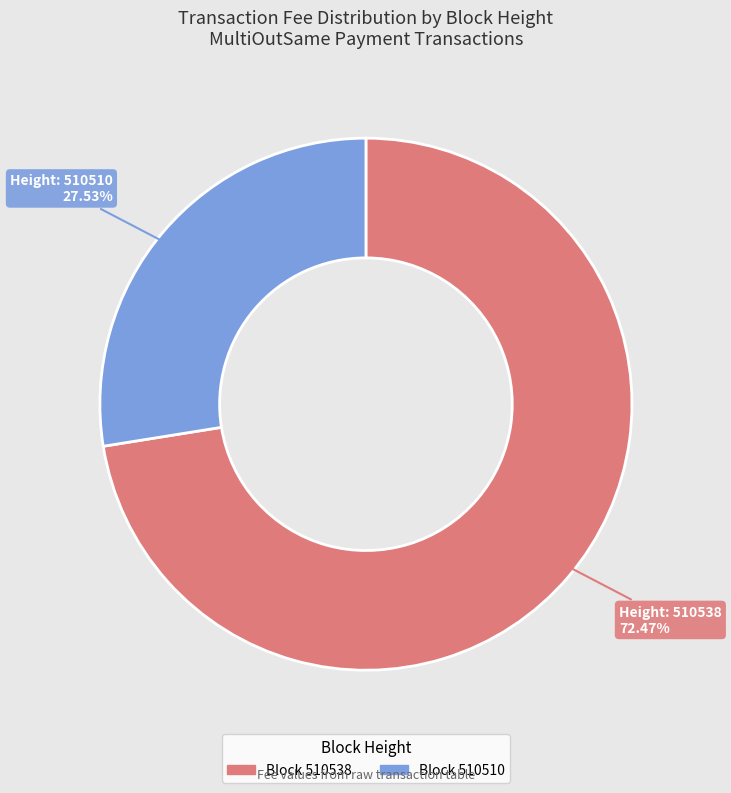

How many slices are in this pie chart?

2